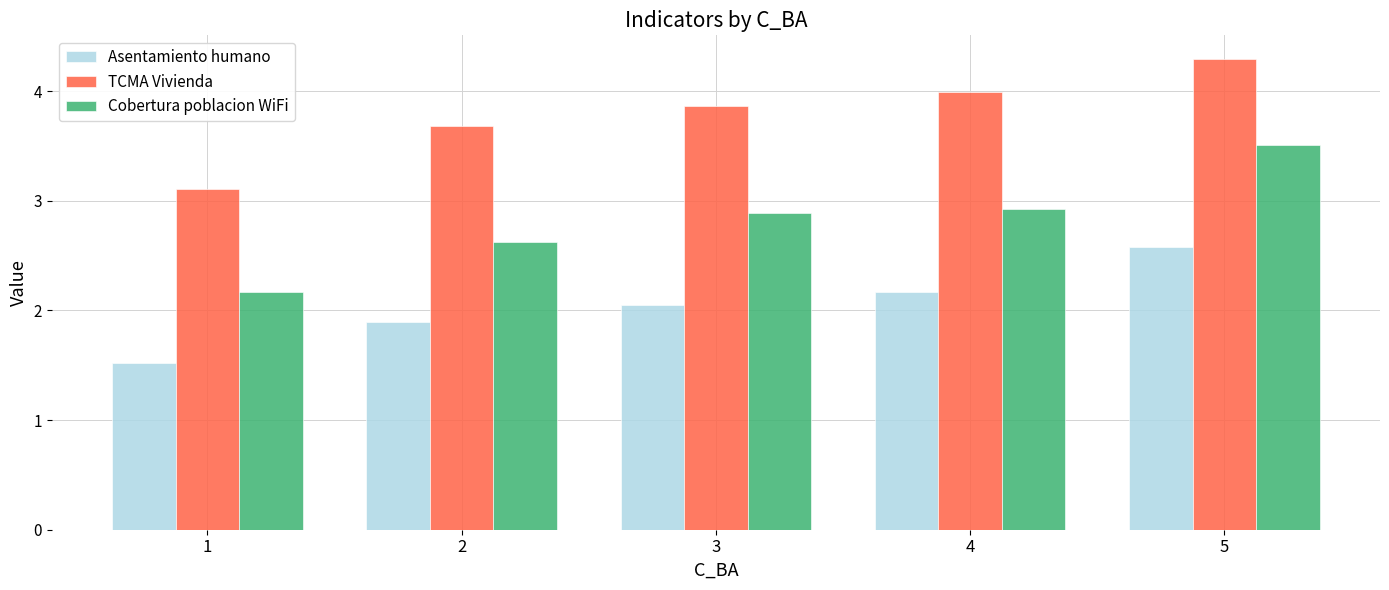

How many bars are there in each group?

3